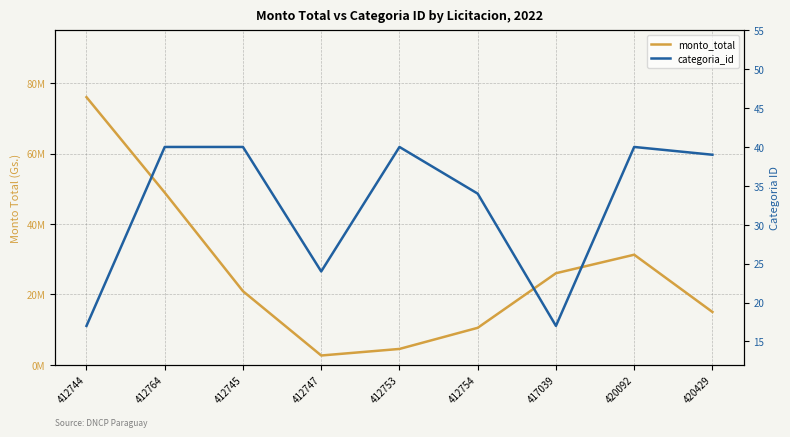

Where is the first local maximum for monto_total?

420092